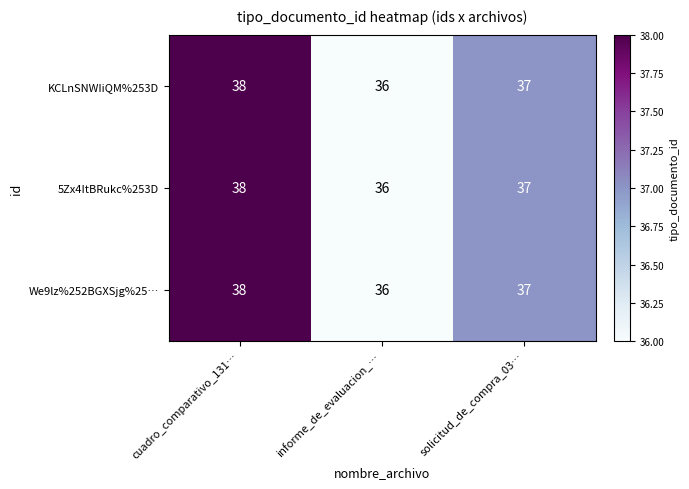

At which category is the sum across all series the highest?

cuadro_comparativo_131…